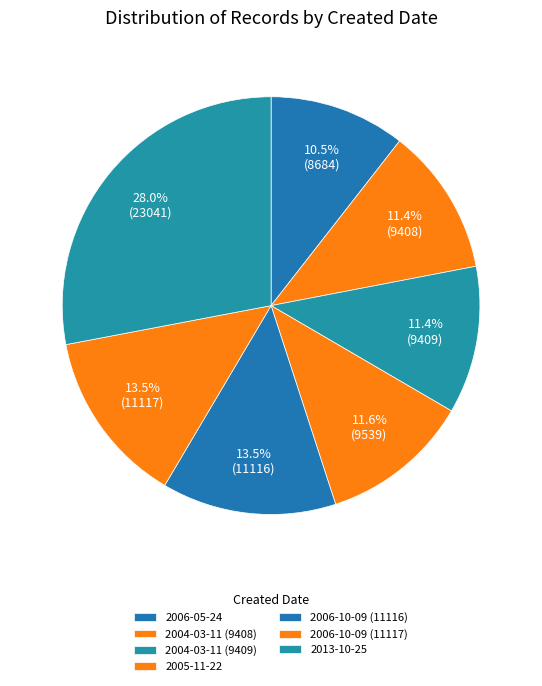

How much of the chart is everything except 2005-11-22?

88.4%